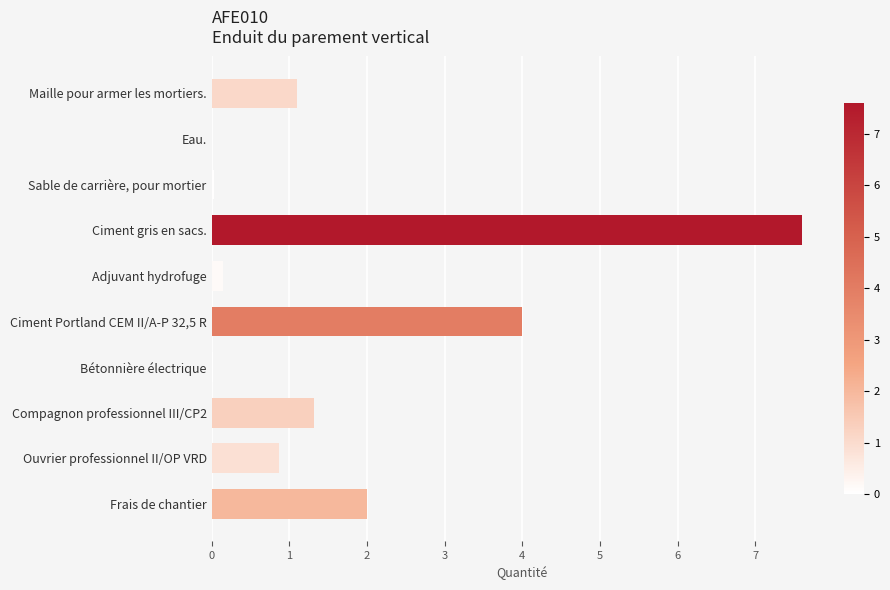

Are the bars horizontal?

Yes